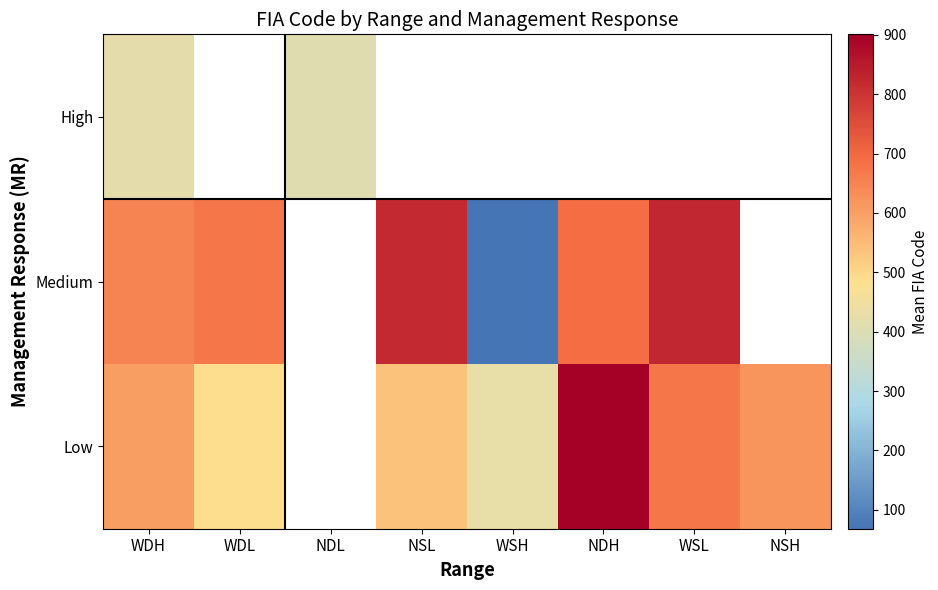

Where does the Medium series first go above 691?

NSL